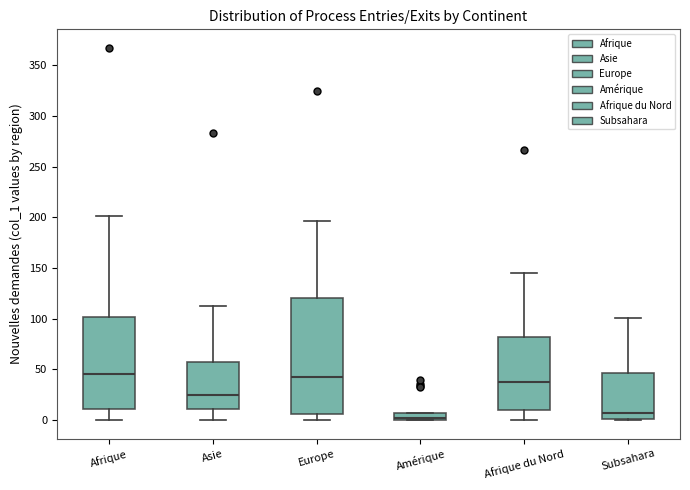

Where does the upper whisker of the box for Subsahara end on the y-axis? The values are not printed on the chart, so give them approximately, as read against the axis.

100